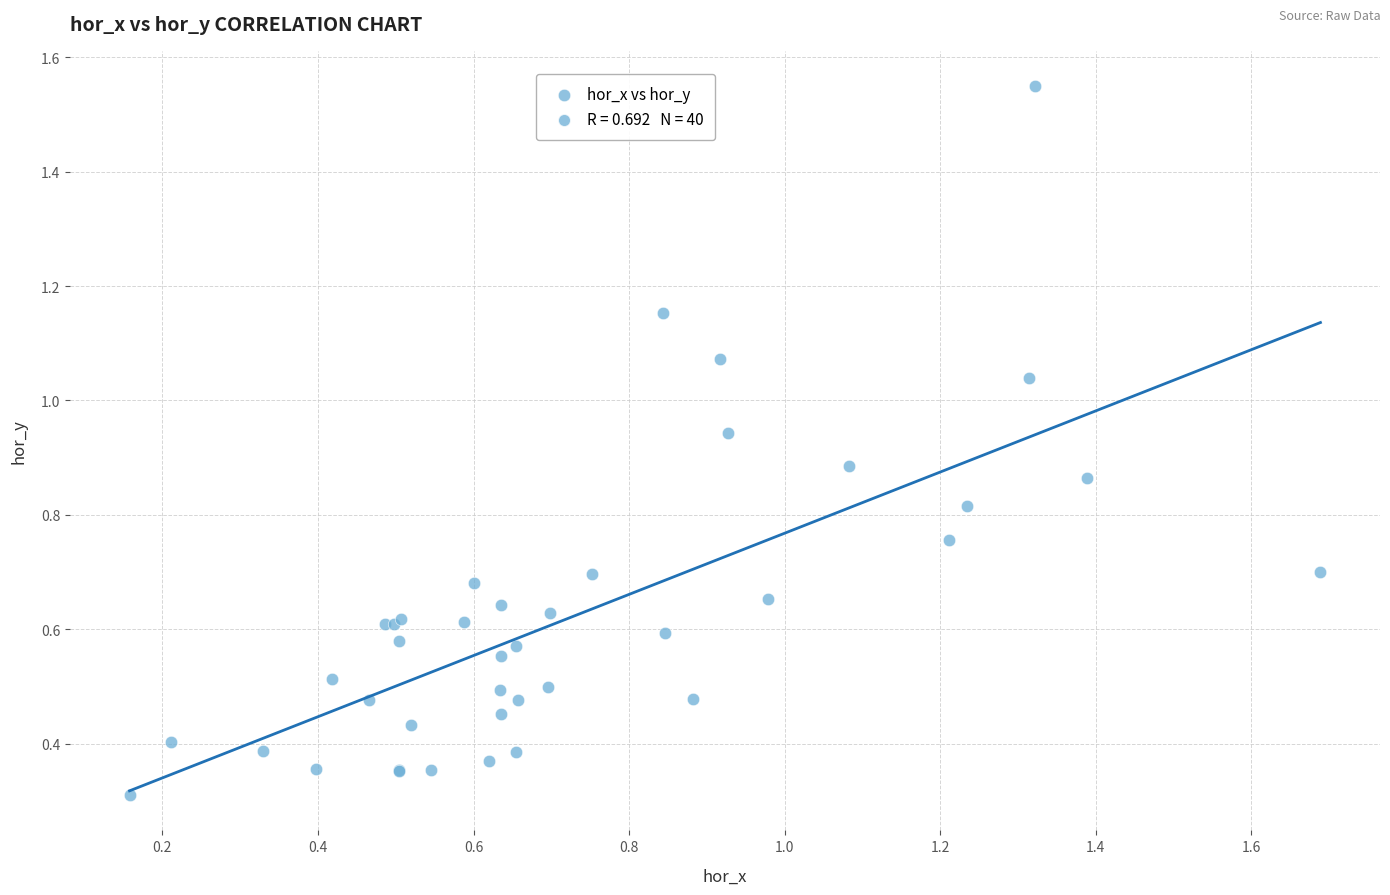

What Y value in the scatter plot is closest to 0?

0.3